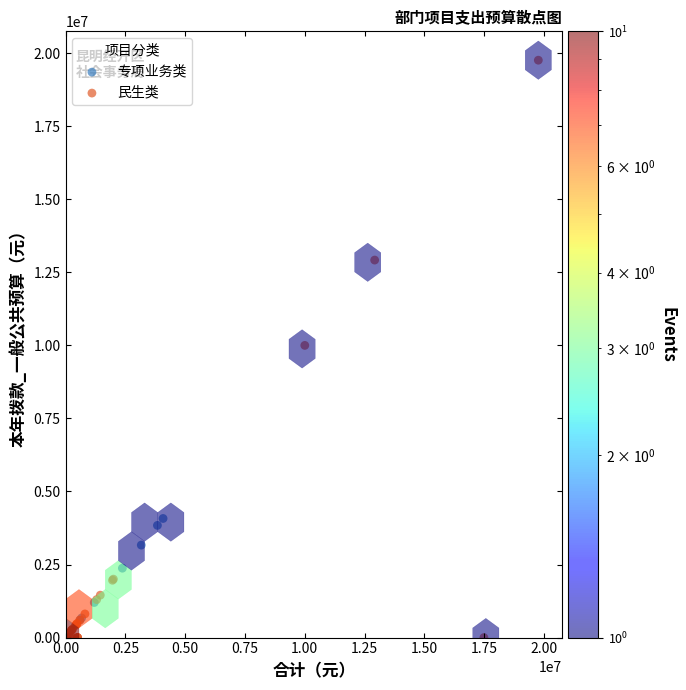

Which series has the widest spread of Y values?

民生类